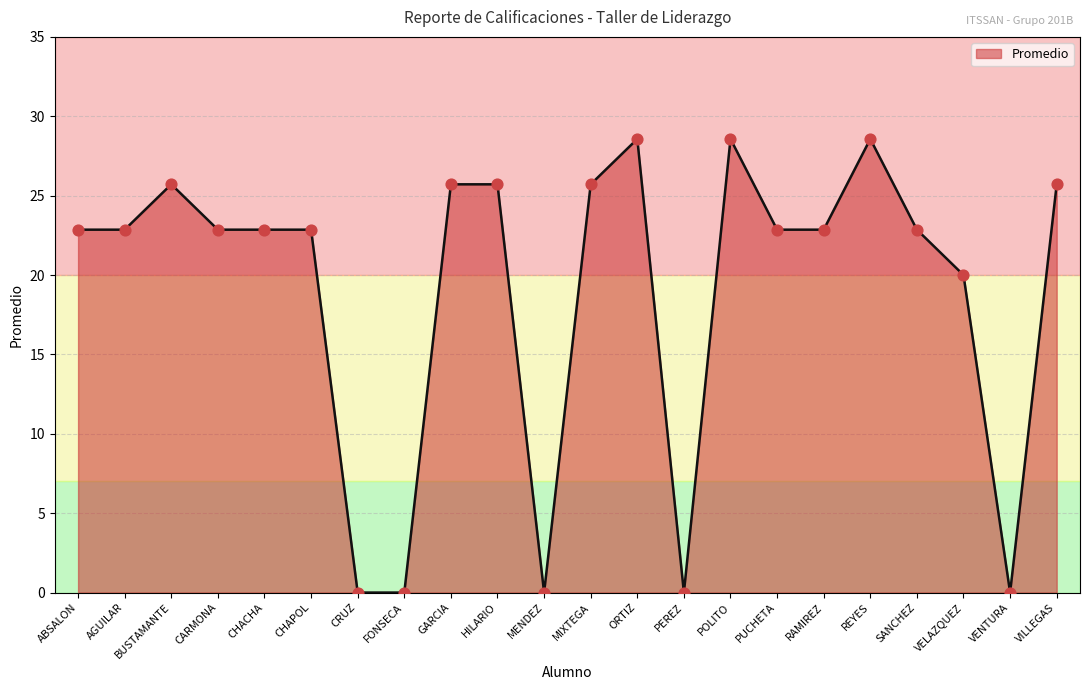

What is the change in value from CHACHA to VILLEGAS?

+2.9